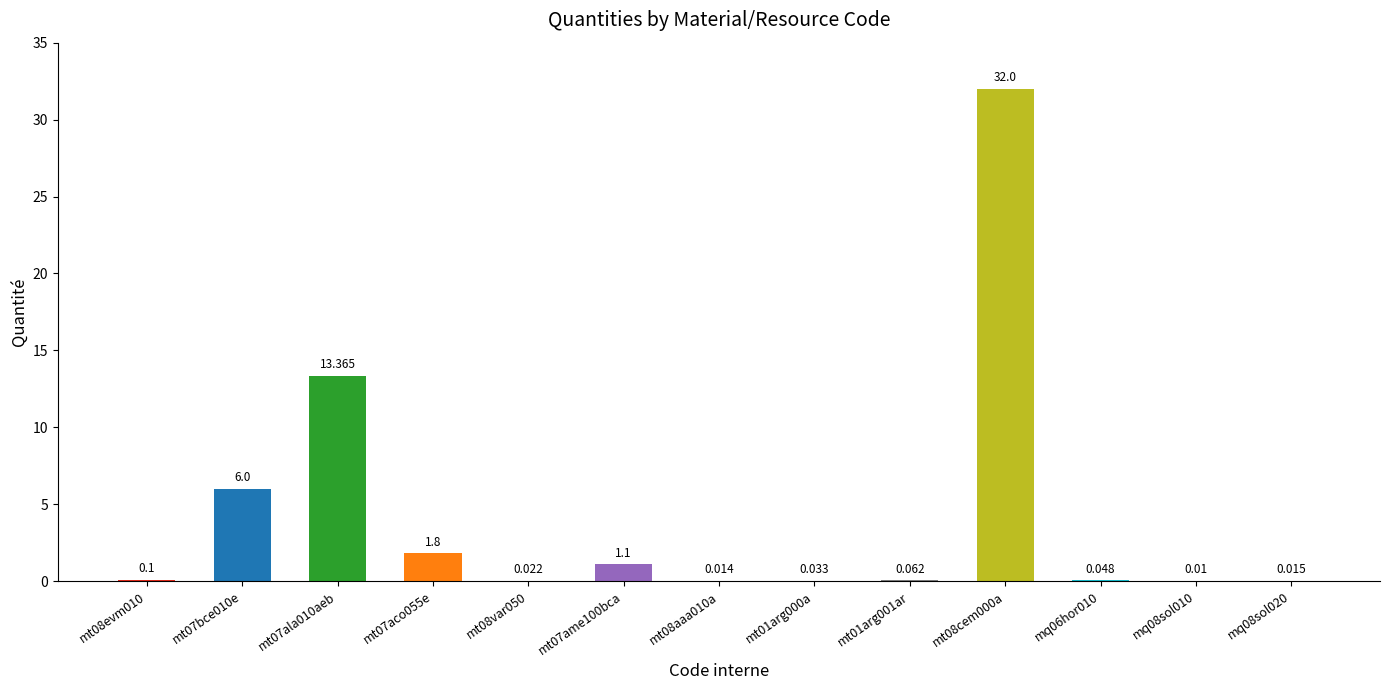

Reading left to right, what are all the values shown in this chart?

0.1	6.0	13.4	1.8	0.0	1.1	0.0	0.0	0.1	32.0	0.0	0.0	0.0